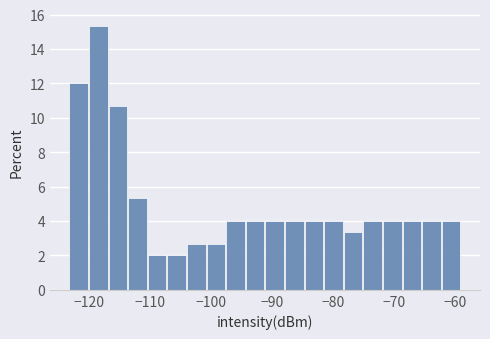

Read against the x-axis, roughly where is the centre of the tallest bar?

-118